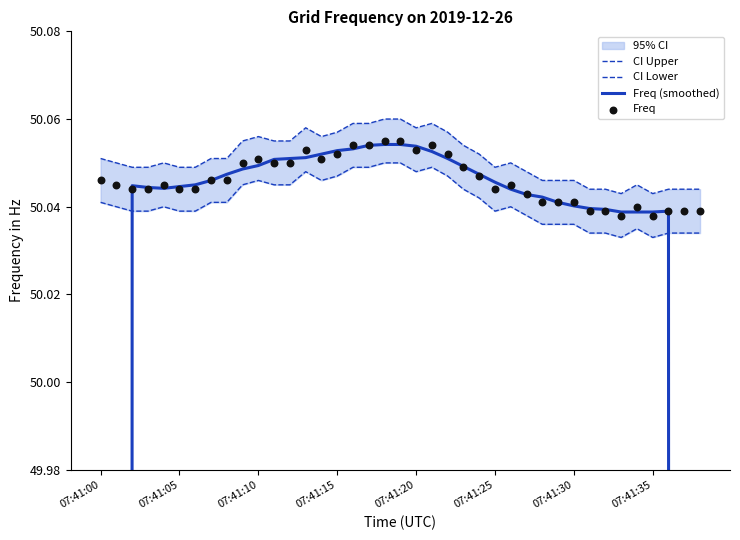

Which series has the widest spread of Y values?

Freq (smoothed)